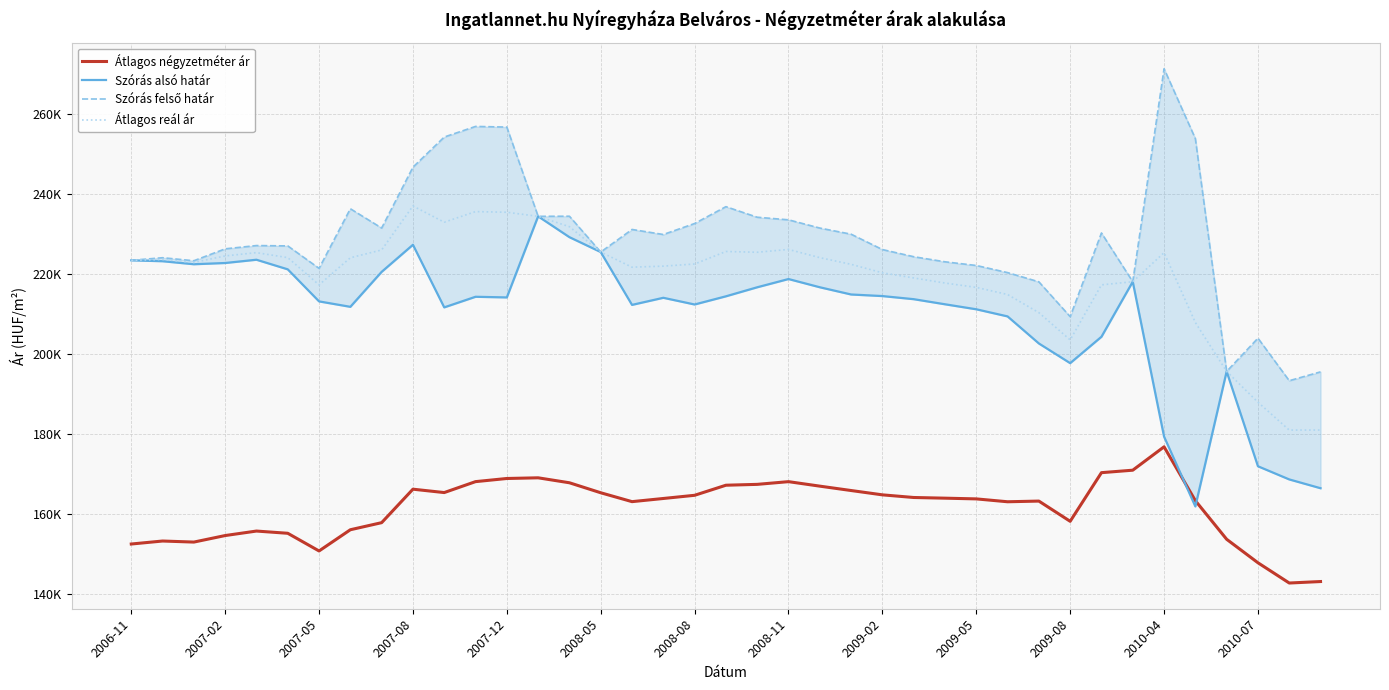

Reading left to right, list all the values displayed in this chart.

Átlagos négyzetméter ár: 152400	153151	152886	154520	155644	155087	150664	155971	157744	166118	165273	168008	168795	168965	167724	165225	163001	163792	164590	167110	167325	168003	166880	165785	164702	164040	163871	163690	162973	163142	158083	170252	170871	176719	163248	153588	147711	142643	143014
Szórás alsó határ: 223375	223150	222396	222703	223522	221116	213100	211740	220488	227262	211601	214255	214090	234379	229167	225446	212223	214000	212324	214369	216629	218692	216635	214828	214431	213654	212378	211126	209342	202574	197647	204251	218023	179273	161800	195576	171853	168561	166358
Szórás felső határ: 223375	224024	223270	226247	227066	226980	221366	236278	231450	246672	254217	256871	256706	234379	234405	225446	231095	229834	232582	236797	234155	233506	231449	229912	226069	224280	223004	222084	220300	217994	209285	230215	218023	271307	253834	195576	203899	193259	195470
Átlagos reál ár: 223375	223587	222833	224475	225294	224048	217233	224009	225969	236967	232909	235563	235398	234379	231786	225446	221659	221917	222453	225583	225392	226099	224042	222370	220250	218967	217691	216605	214821	210284	203466	217233	218023	225290	207817	195576	187876	180910	180914